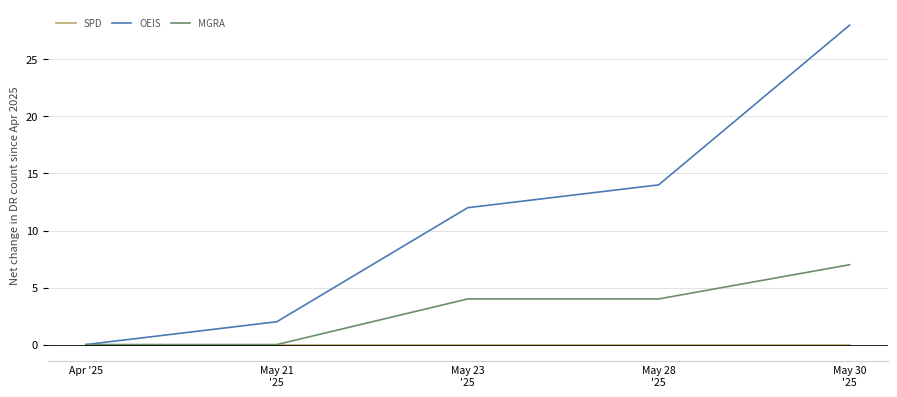

Reading left to right, list all the values displayed in this chart.

SPD: 0	0	0	0	0
OEIS: 0	2	12	14	28
MGRA: 0	0	4	4	7